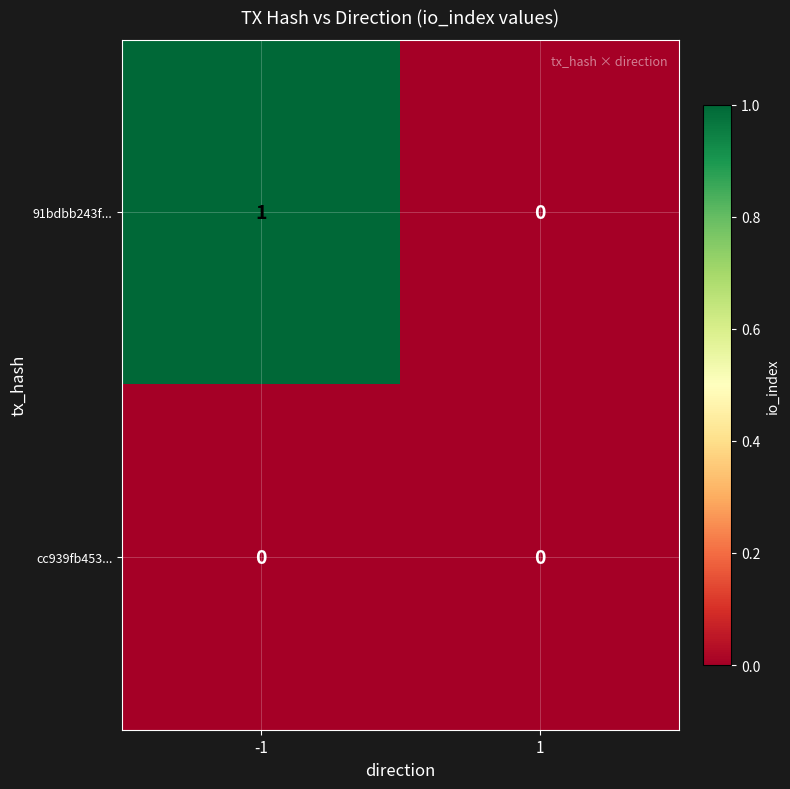

The cc939fb453... series shows 0 at -1. True or false?

True